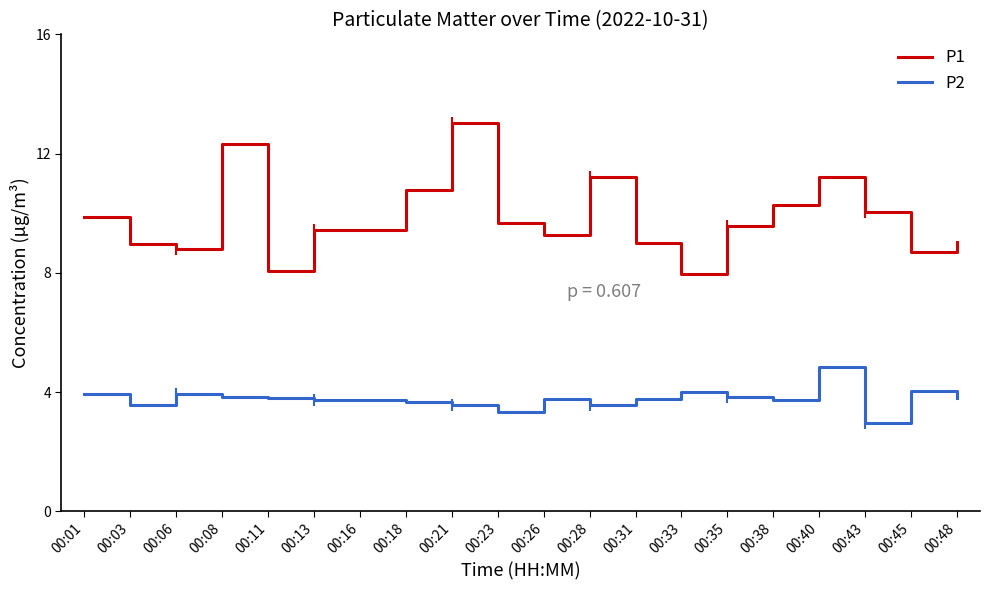

What is the difference between the P1 values at 00:28 and 00:45?

2.5